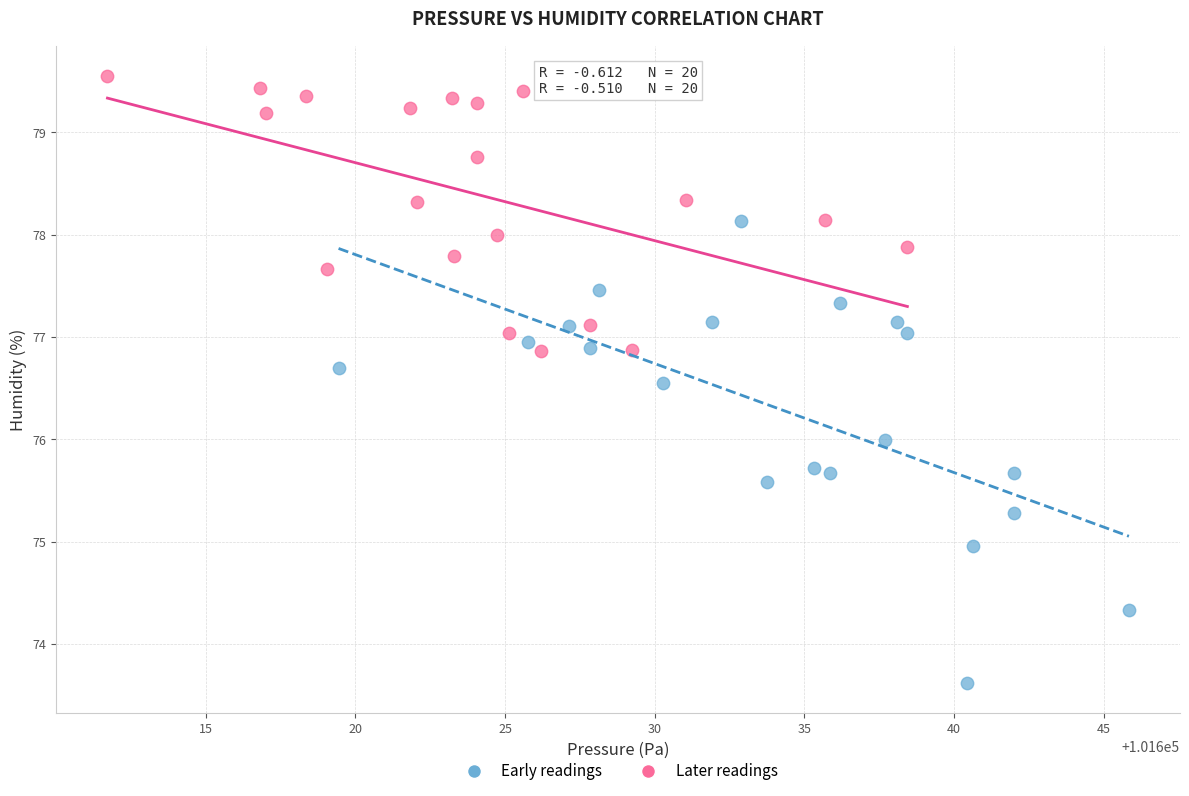

Which series contains the highest Y value?

Later readings